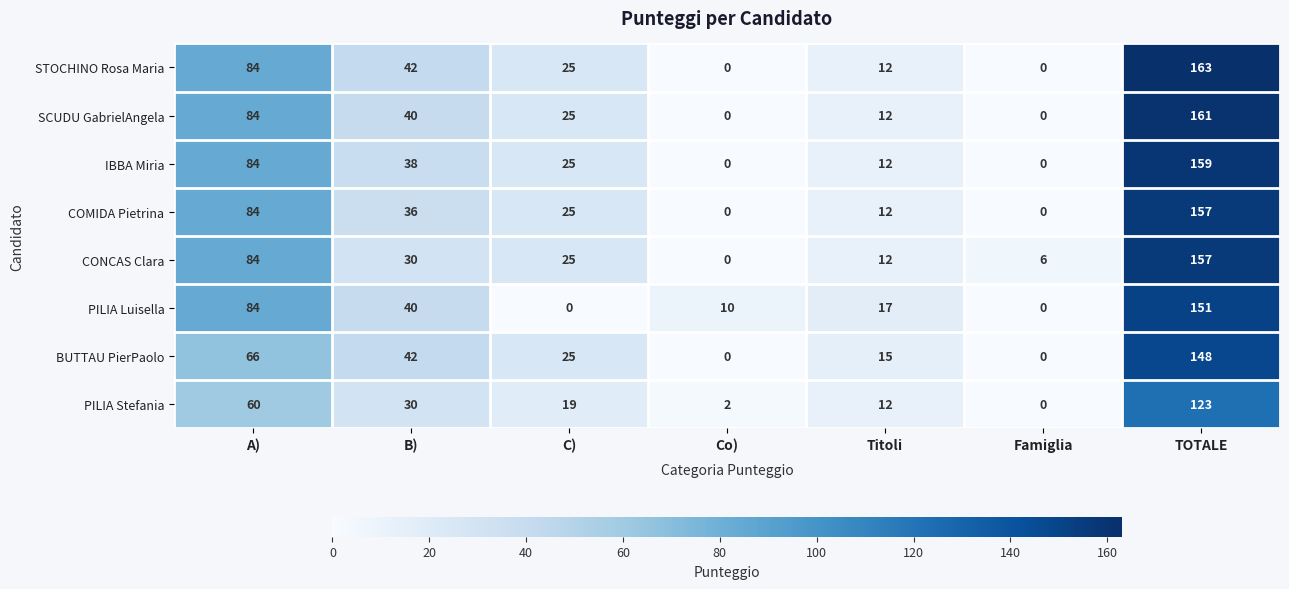

Which category has the highest value in the SCUDU GabrielAngela series?

TOTALE